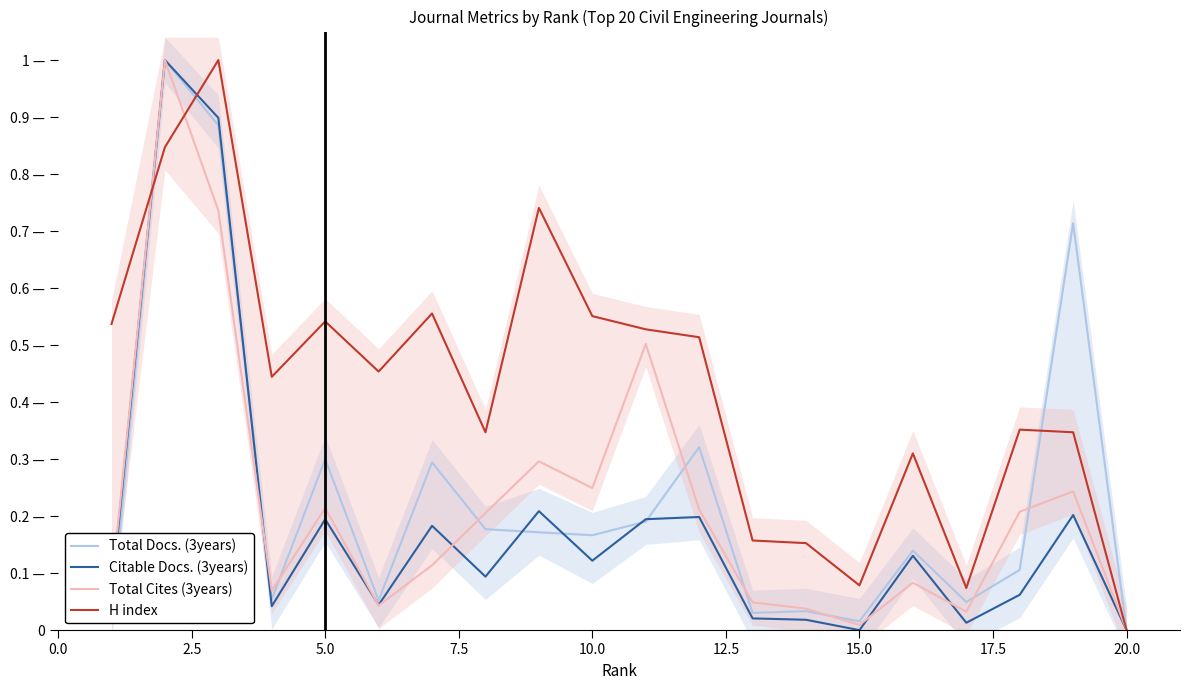

True or false: Total Docs. (3years) has a value of 0.3 at 10.

False